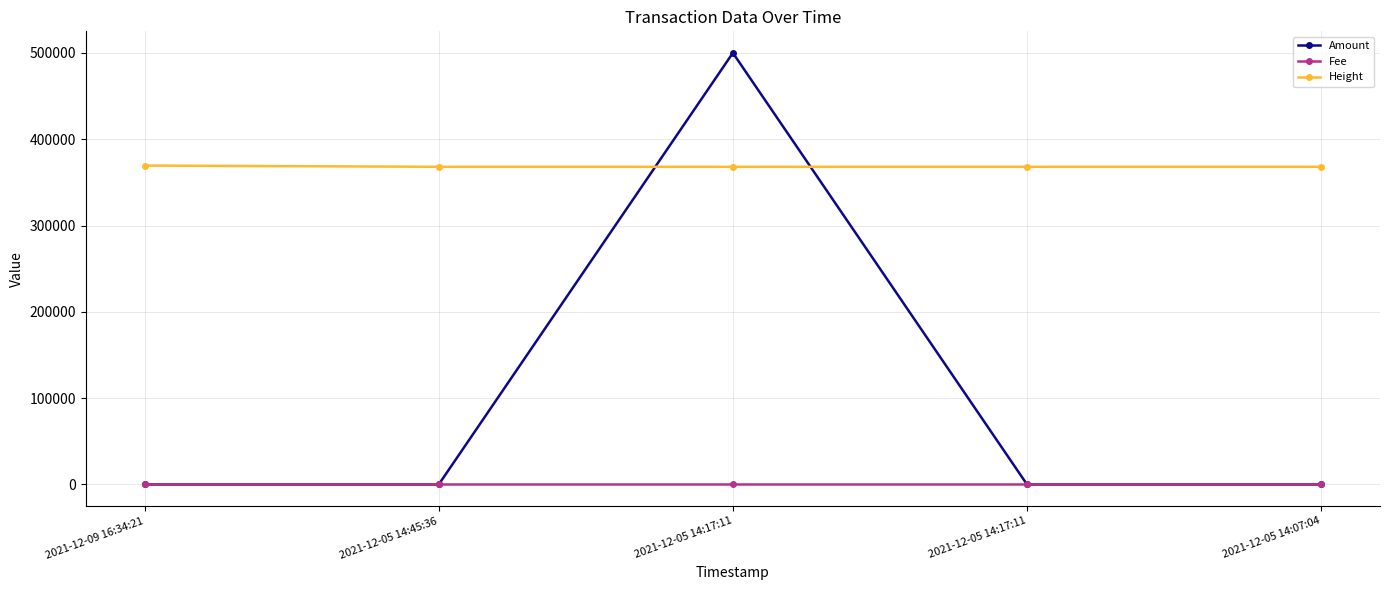

How many lines are shown in the chart?

3